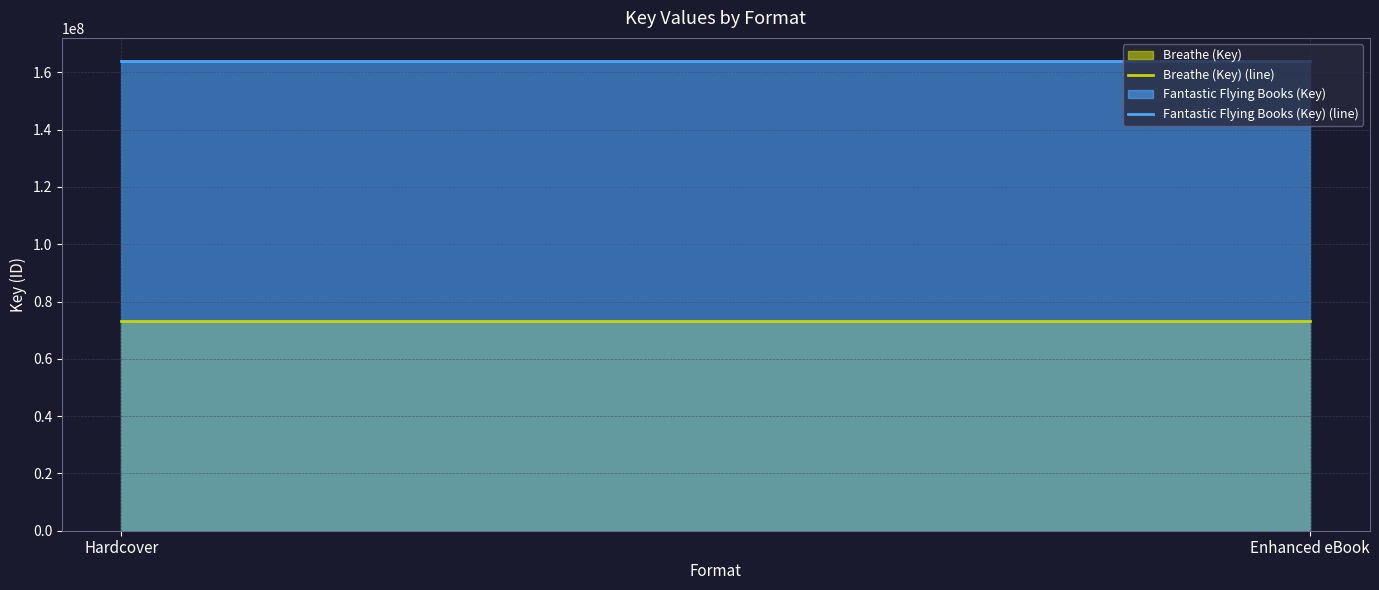

The Fantastic Flying Books (Key) (line) series shows 163849792 at Enhanced eBook. True or false?

True